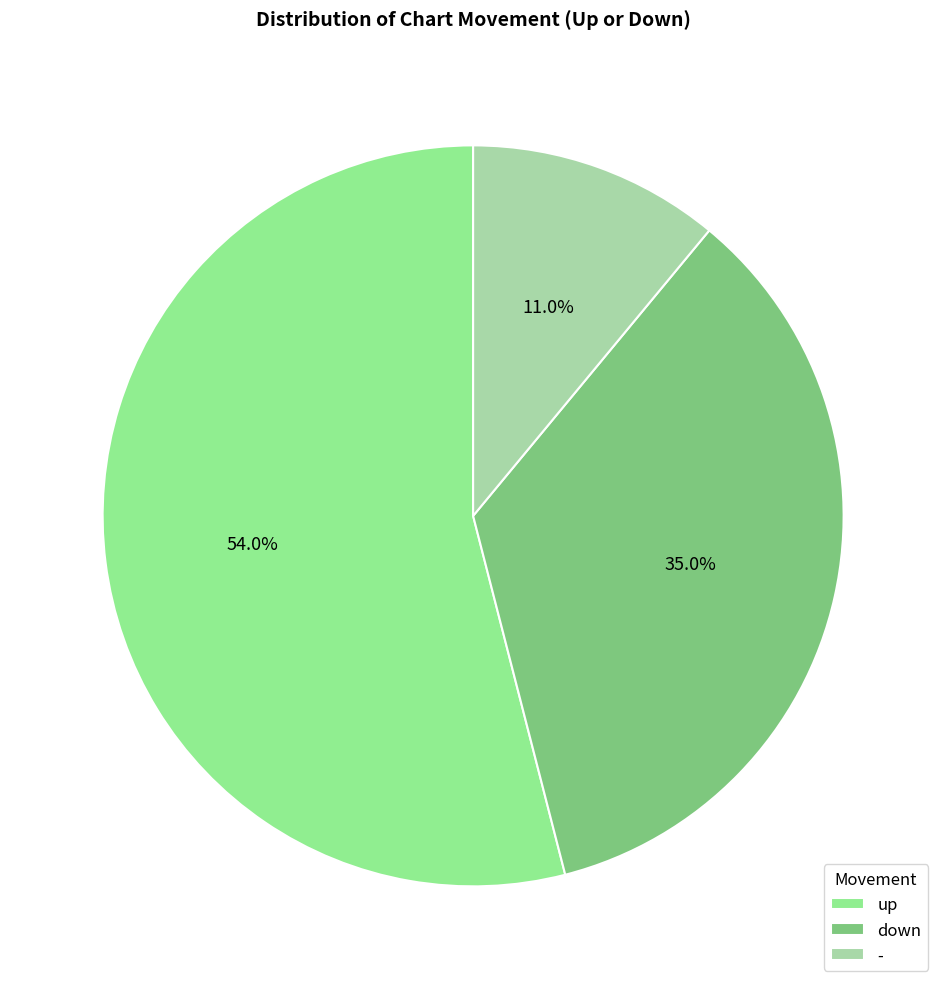

Is there a majority slice in this chart?

Yes